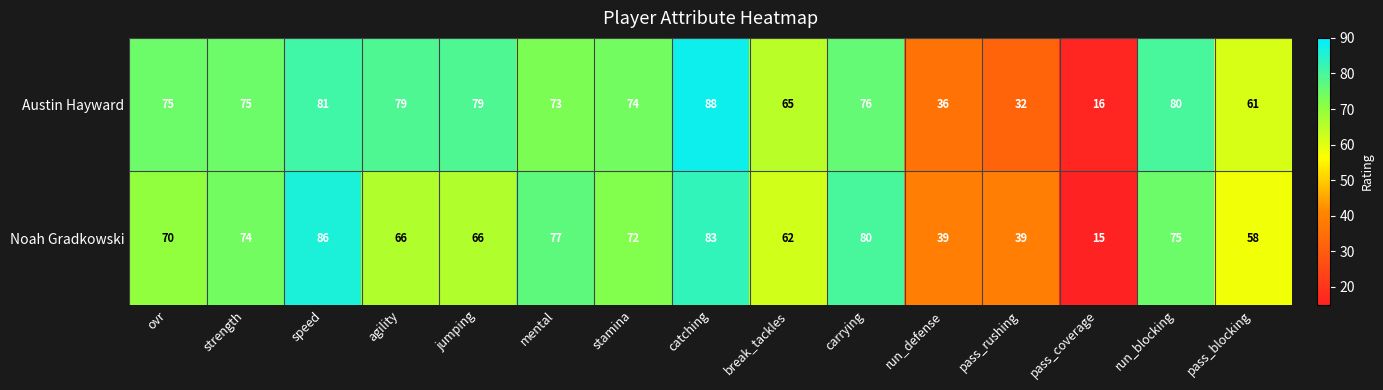

What is the sum of all Noah Gradkowski values?

962